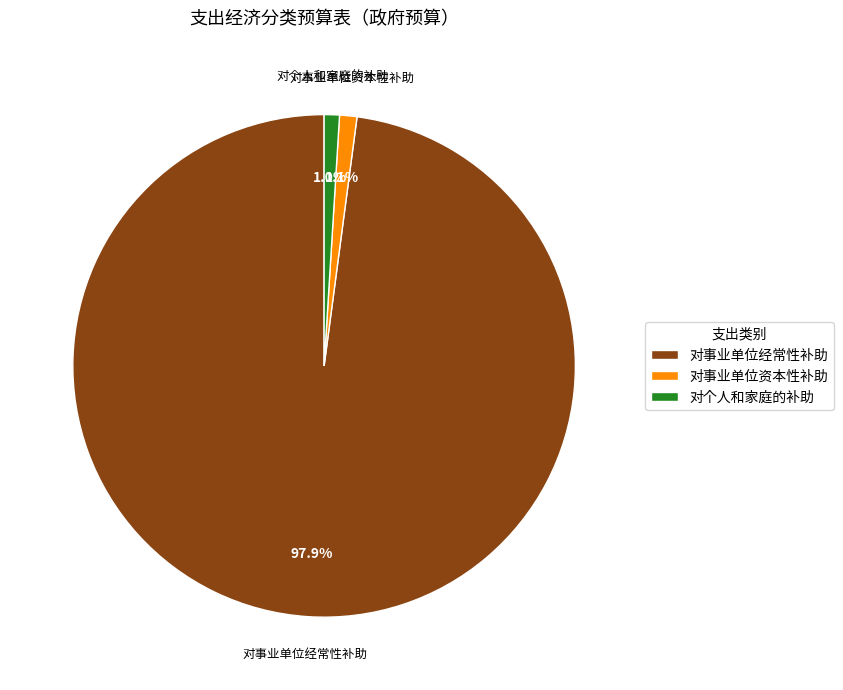

Which slice represents more than half of the pie?

对事业单位经常性补助